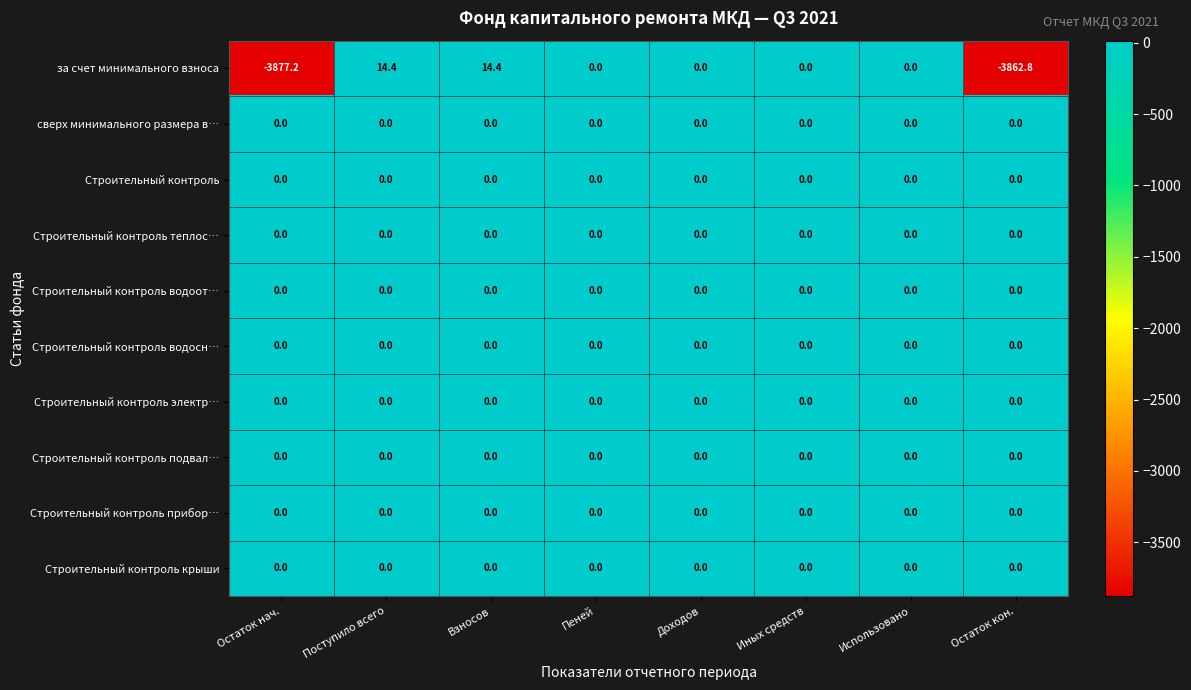

Which category has the lowest value across all series?

Остаток нач.